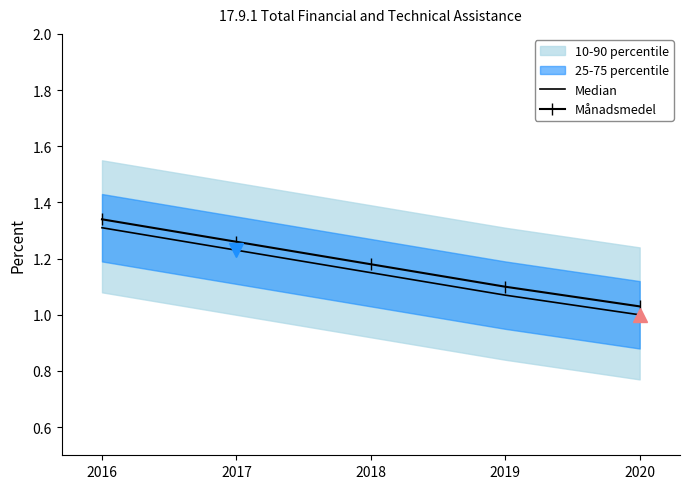

What is the value of the Månadsmedel point at the 1st from the left?

1.3